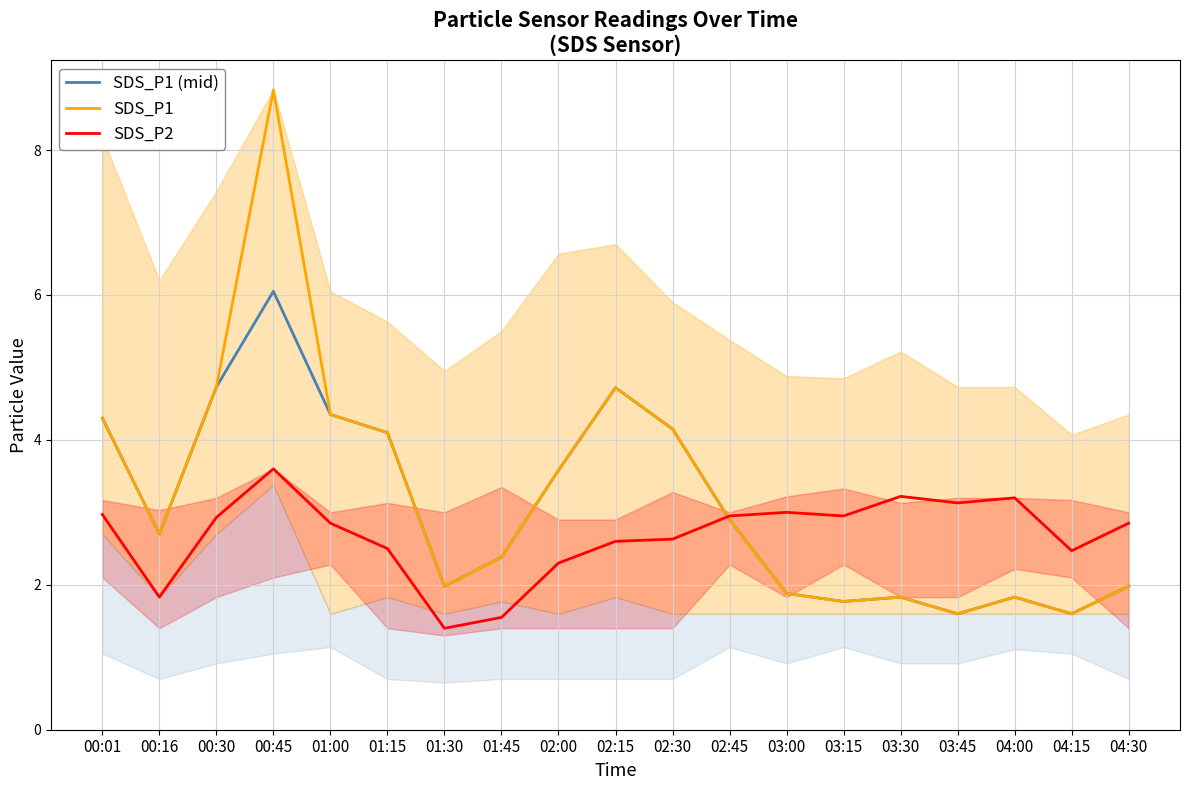

True or false: SDS_P1 and SDS_P1 (mid) cross at least once.

False